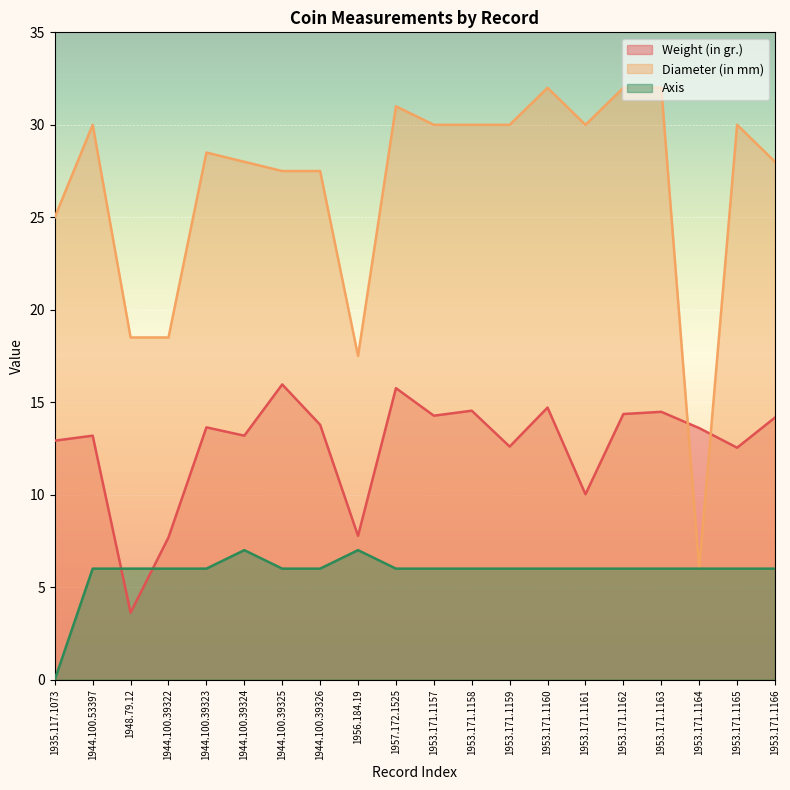

What is the label of the 6th point from the left?

1944.100.39324